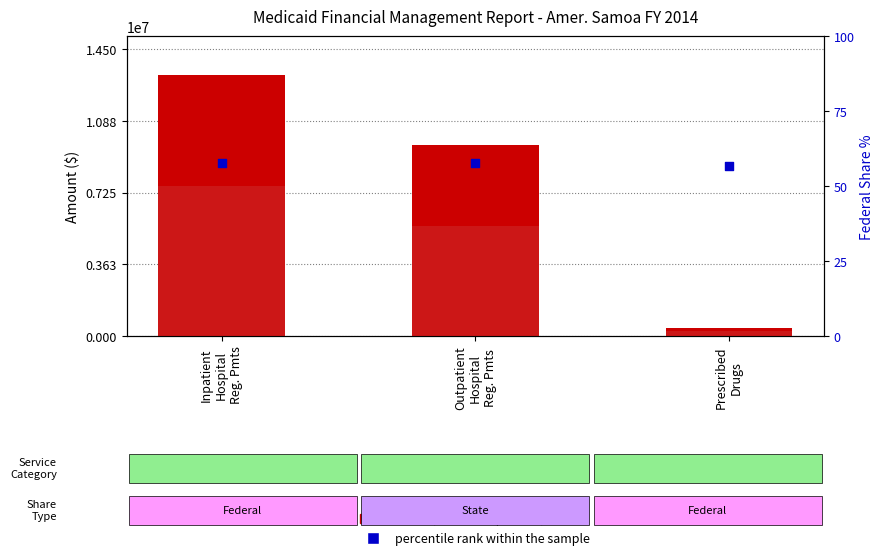

Which series contains the lowest Y value?

percentile rank within the sample